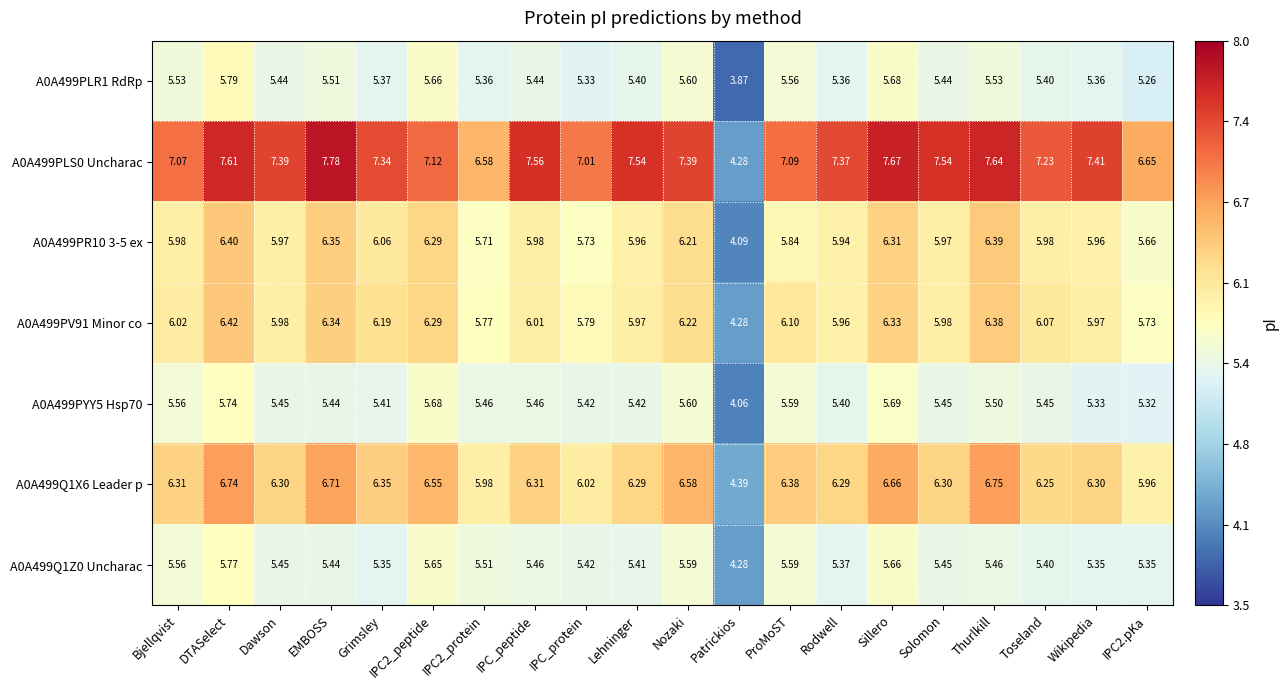

Where does the A0A499PV91 Minor co series first go above 6?

Bjellqvist